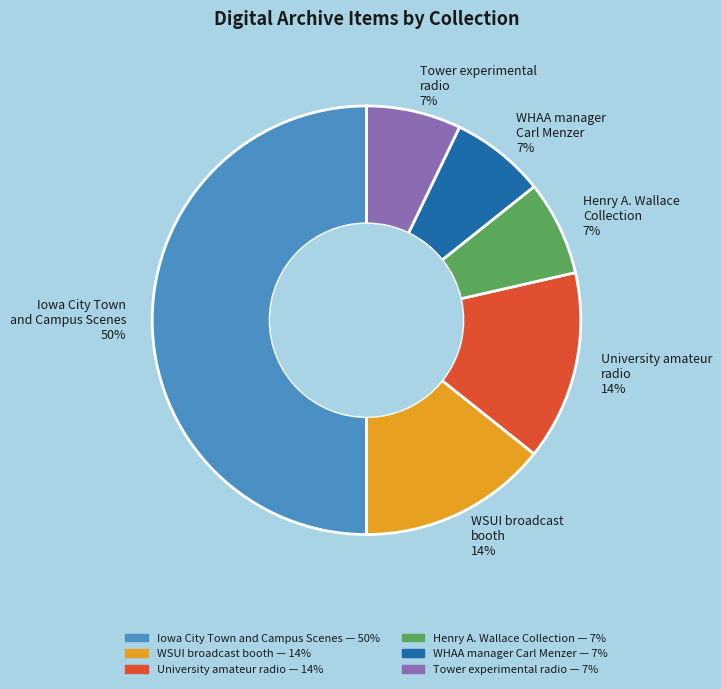

Which slice is the largest?

Iowa City Town and Campus Scenes